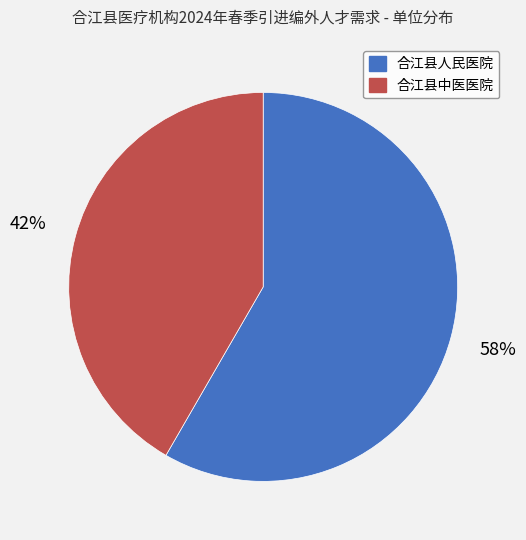

Does 合江县人民医院 account for over 50% of the chart?

Yes